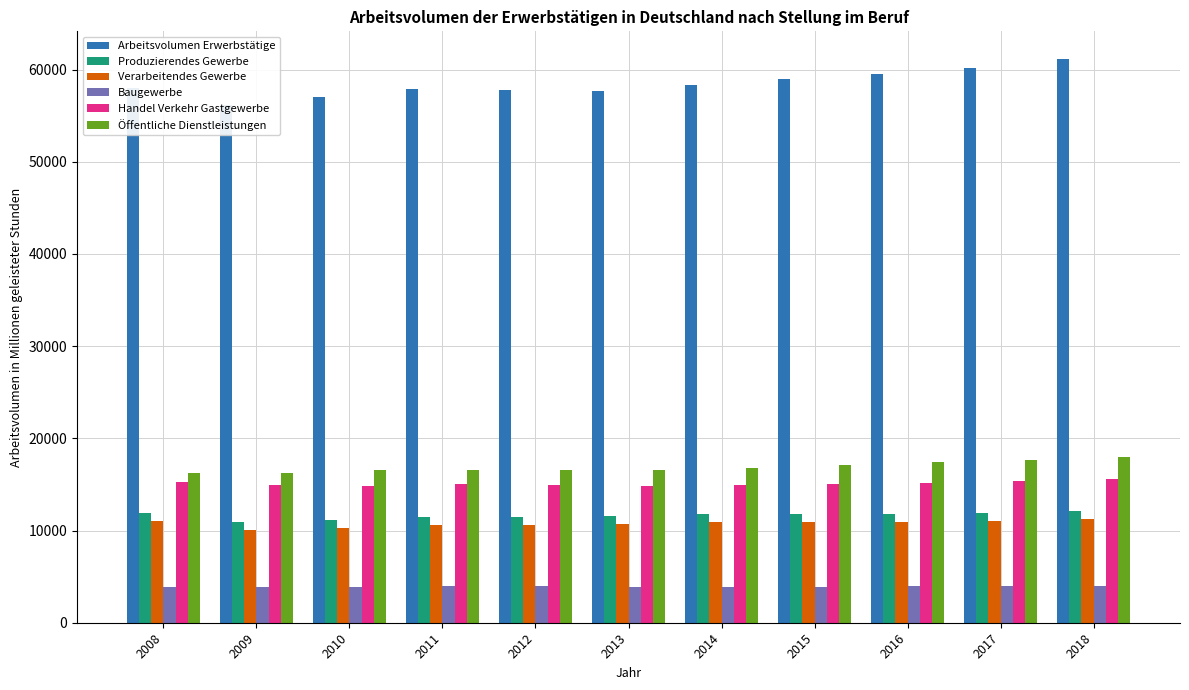

What is the difference between the Öffentliche Dienstleistungen values at 2016 and 2009?

1178.3